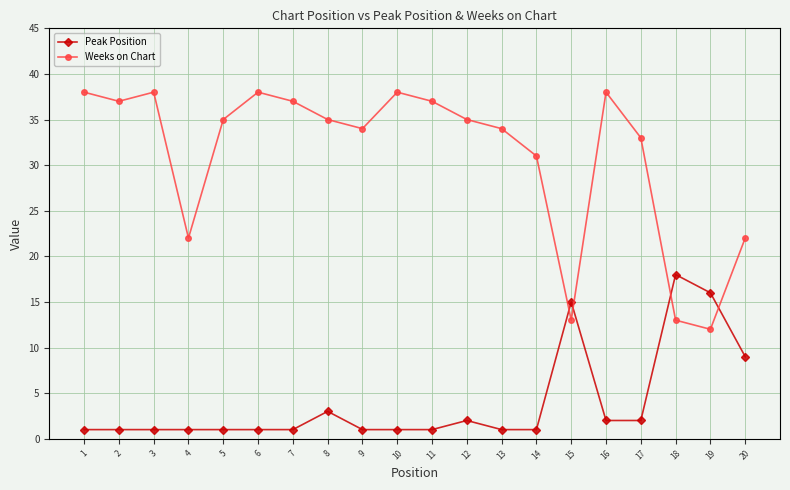

Reading left to right, what are all the values shown in this chart?

Peak Position: 1=1	2=1	3=1	4=1	5=1	6=1	7=1	8=3	9=1	10=1	11=1	12=2	13=1	14=1	15=15	16=2	17=2	18=18	19=16	20=9
Weeks on Chart: 1=38	2=37	3=38	4=22	5=35	6=38	7=37	8=35	9=34	10=38	11=37	12=35	13=34	14=31	15=13	16=38	17=33	18=13	19=12	20=22